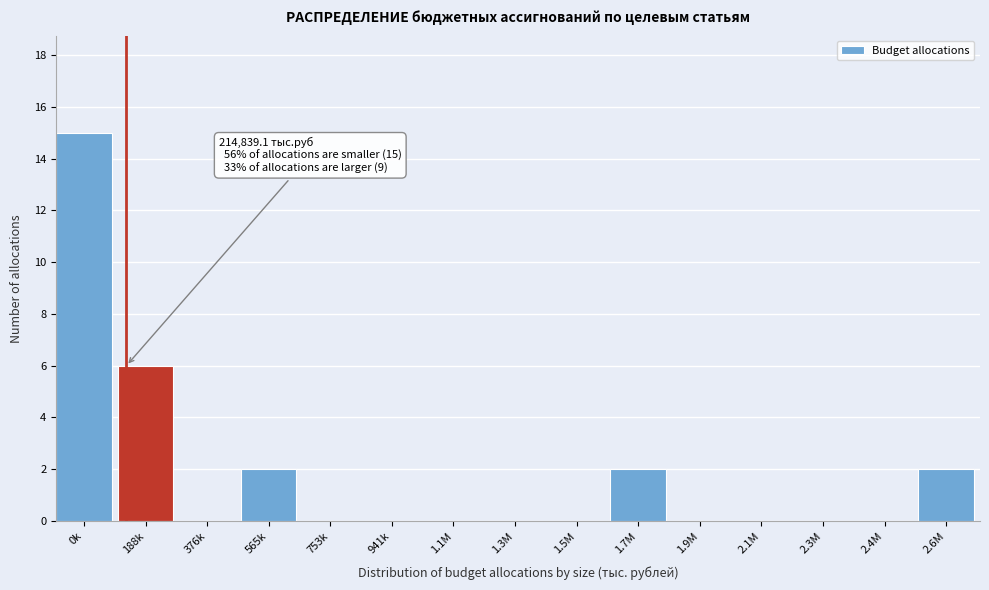

Reading left to right, extract all data points from this chart.

0k=15	188k=6	376k=0	565k=2	753k=0	941k=0	1.1M=0	1.3M=0	1.5M=0	1.7M=2	1.9M=0	2.1M=0	2.3M=0	2.4M=0	2.6M=2